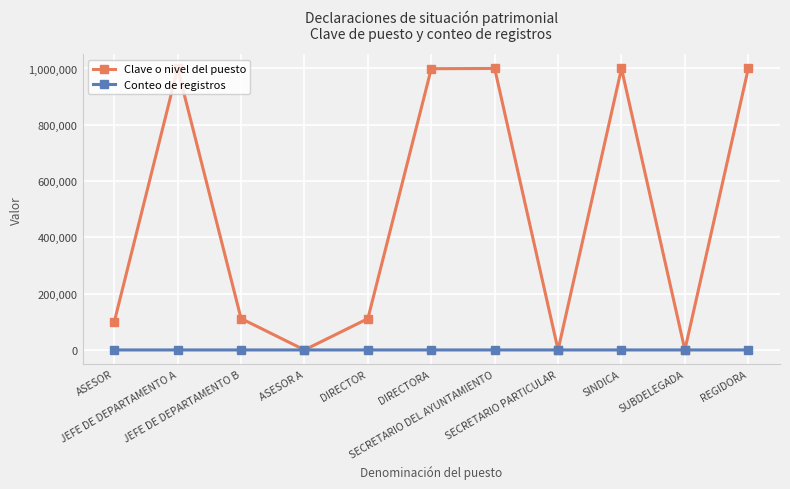

What is the average value of the Clave o nivel del puesto series?

483749